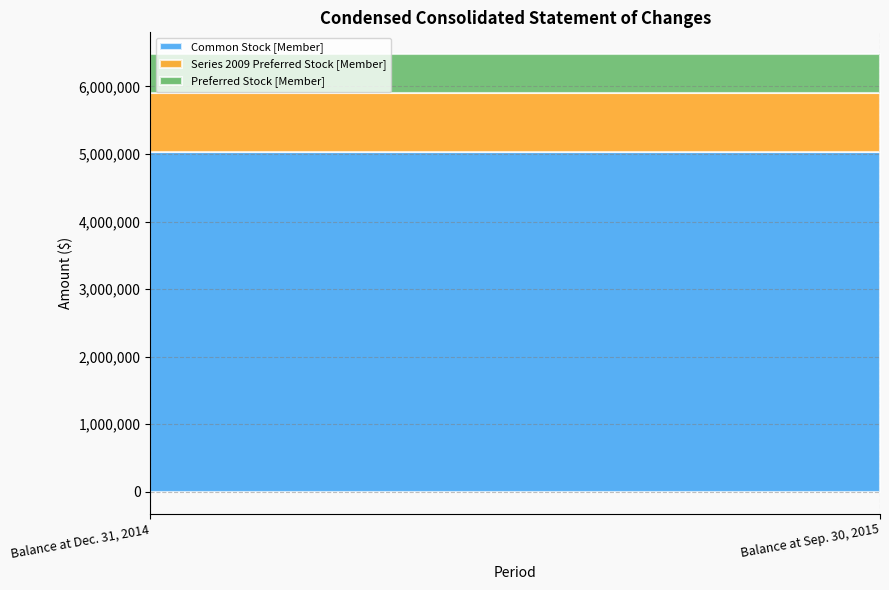

What is the difference between the highest and lowest values at Balance at Dec. 31, 2014?

4451916